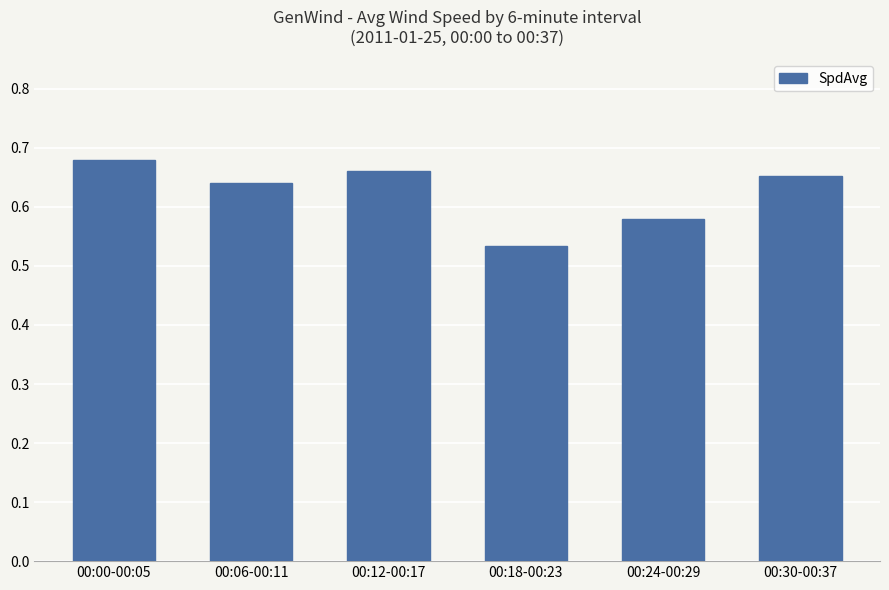

Is it true that the value at 00:18-00:23 is 0.9?

False